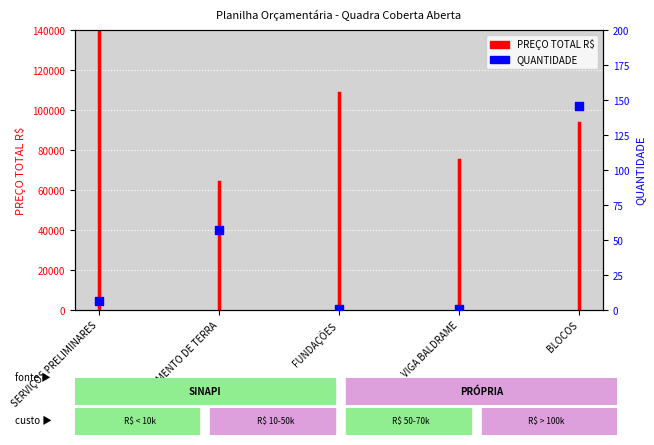

What is the change in value from SERVIÇOS PRELIMINARES to MOVIMENTO DE TERRA?

+50.7